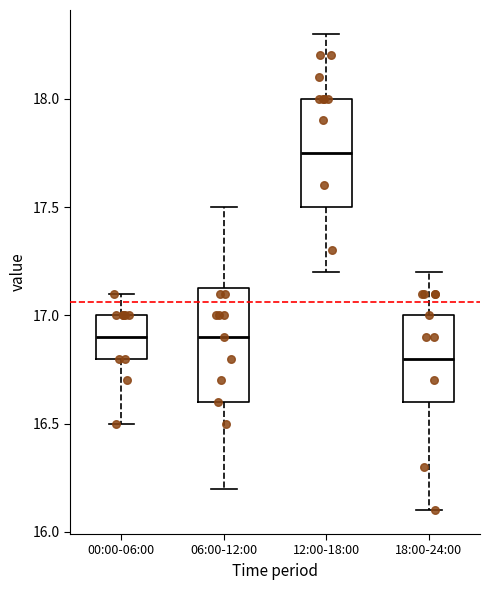

Reading left to right, read every box against the y-axis: the position of its median line, the range the box covers, and the ends of its whiskers. The values are not printed on the chart, so give them approximately, as read against the axis.

00:00-06:00: median 16.90, box 16.80 to 17.00, whiskers 16.50 to 17.10
06:00-12:00: median 16.90, box 16.60 to 17.15, whiskers 16.20 to 17.50
12:00-18:00: median 17.75, box 17.50 to 18.00, whiskers 17.20 to 18.30
18:00-24:00: median 16.80, box 16.60 to 17.00, whiskers 16.10 to 17.20